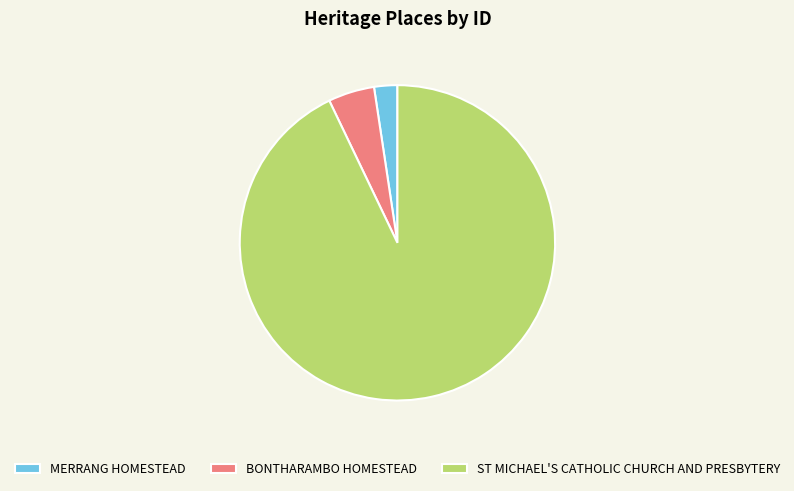

The MERRANG HOMESTEAD slice represents 14% of the pie. True or false?

False